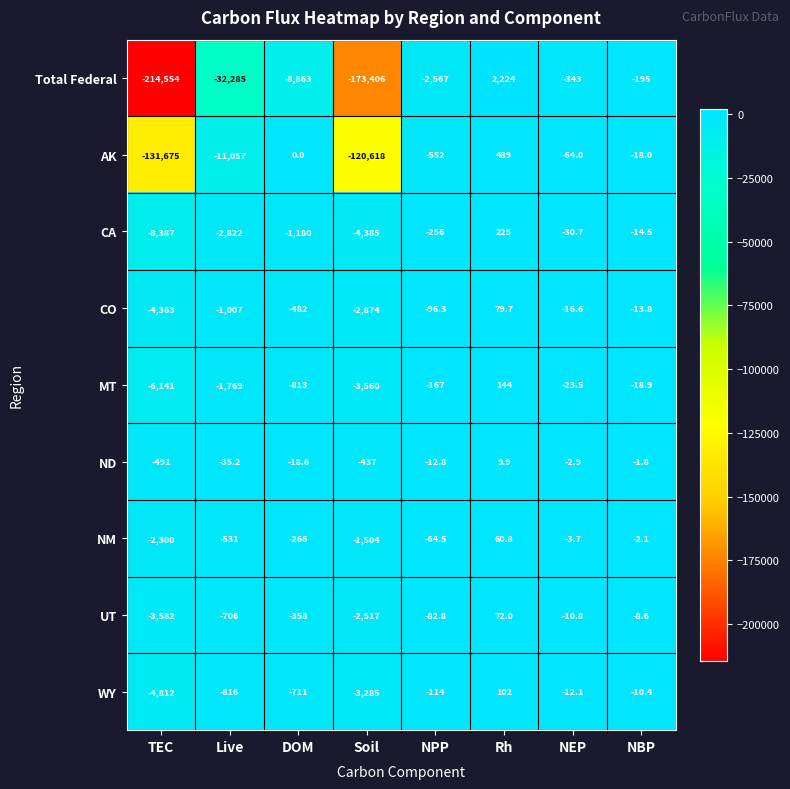

What is the difference between the highest and lowest values at TEC?

214063.0